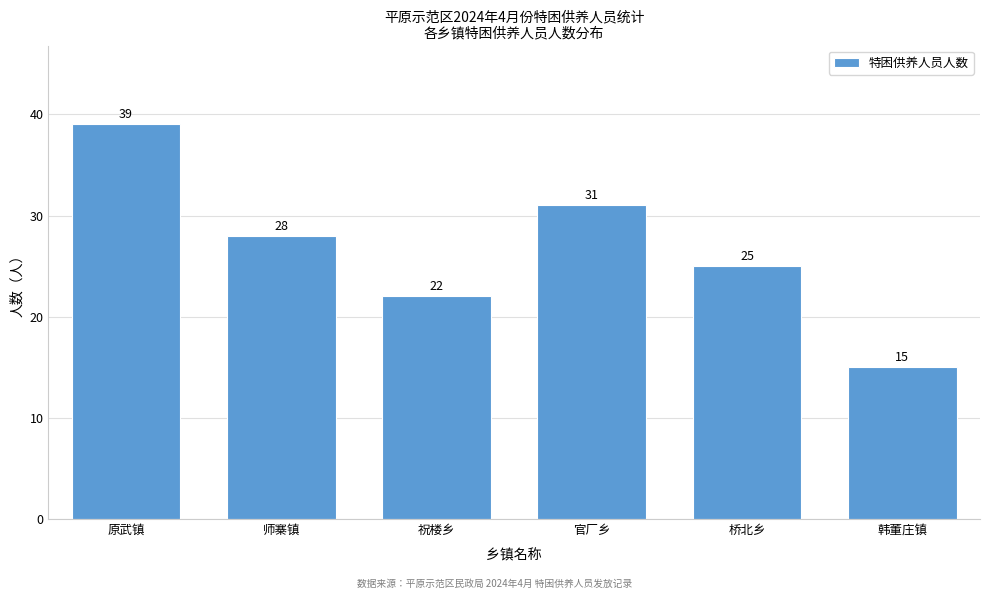

Reading left to right, list all the values displayed in this chart.

39	28	22	31	25	15